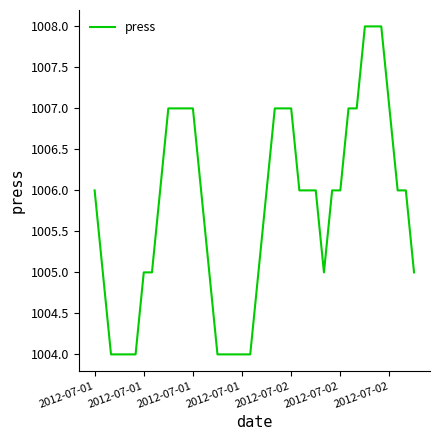

What is the difference between the maximum and minimum values?

4